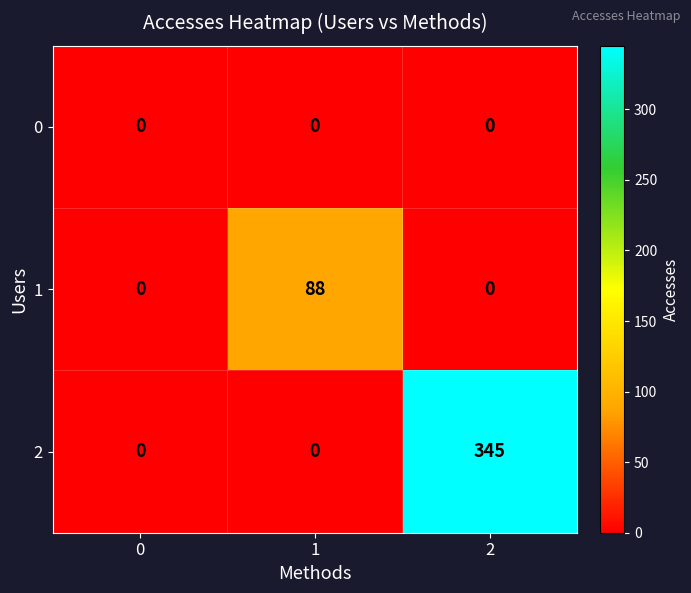

What is the greatest value displayed?

345